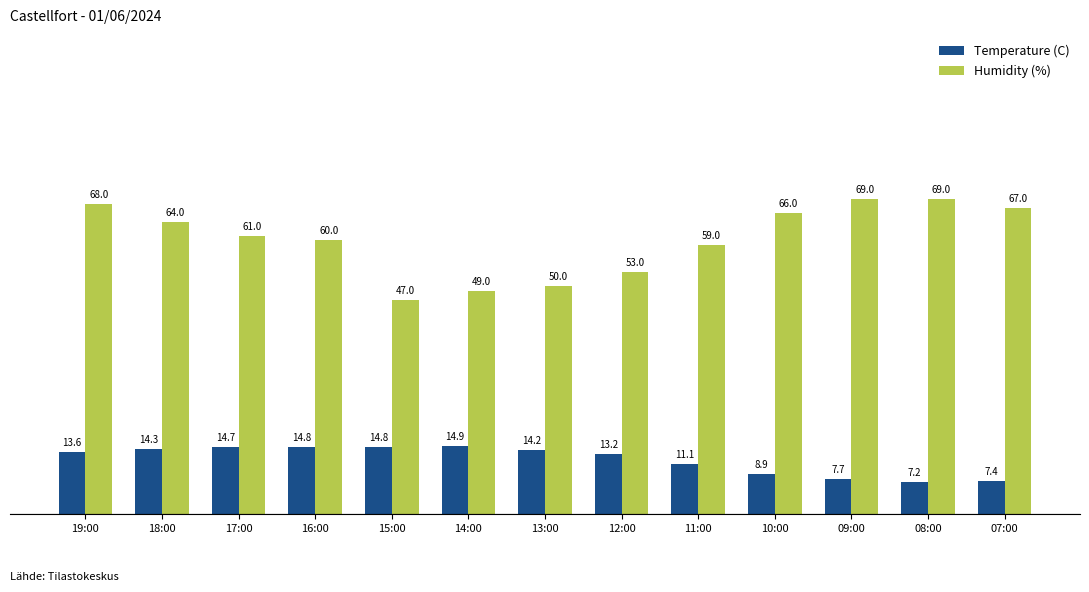

What value does the Humidity (%) series have at 16:00?

60.0